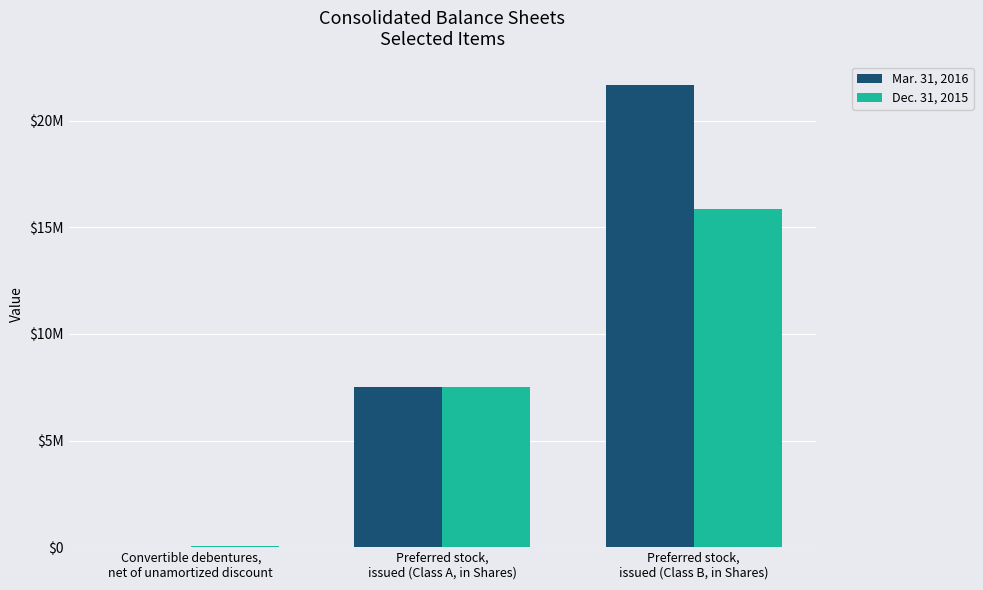

Does the chart contain stacked bars?

No